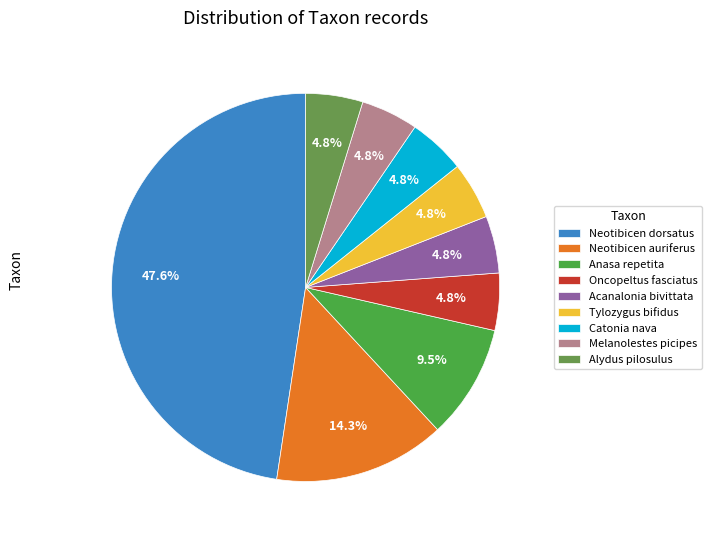

Is the sum of Acanalonia bivittata and Anasa repetita greater than half?

No